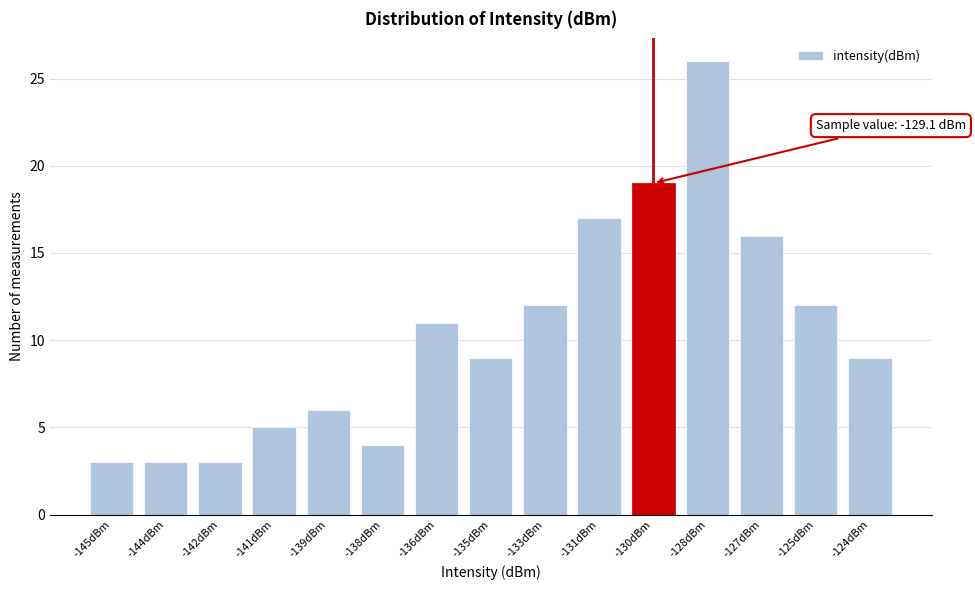

Reading left to right, extract all data points from this chart.

3	3	3	5	6	4	11	9	12	17	19	26	16	12	9